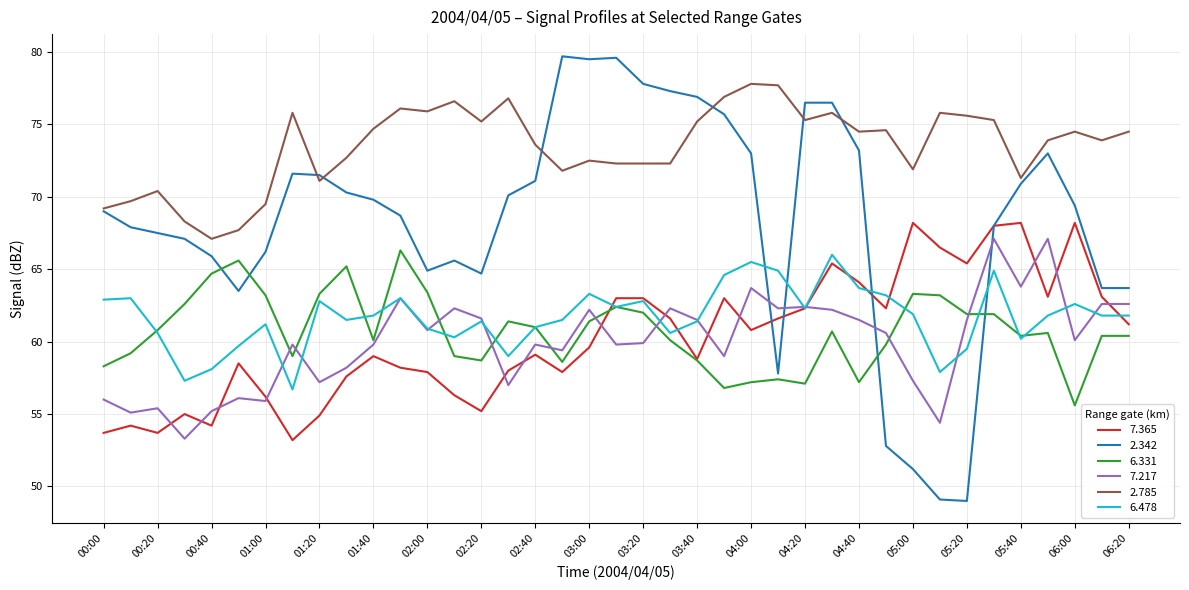

Which series has the largest total across all categories?

2.785